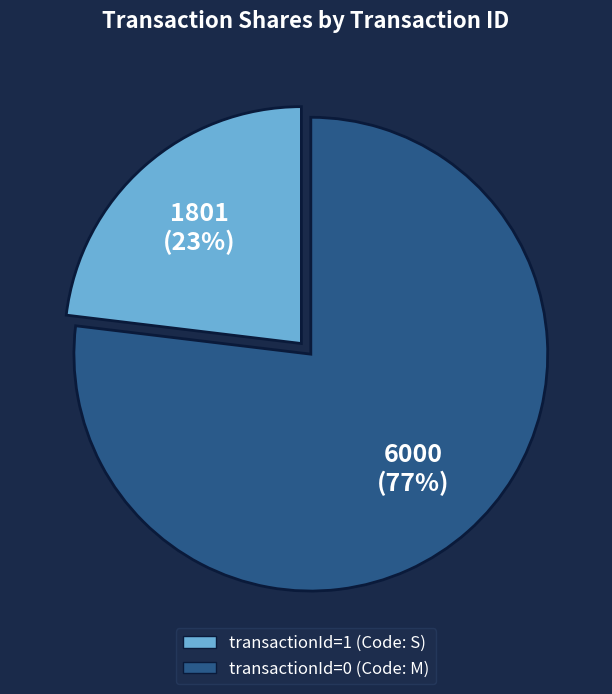

To the nearest percent, what is the average slice percentage?

50%